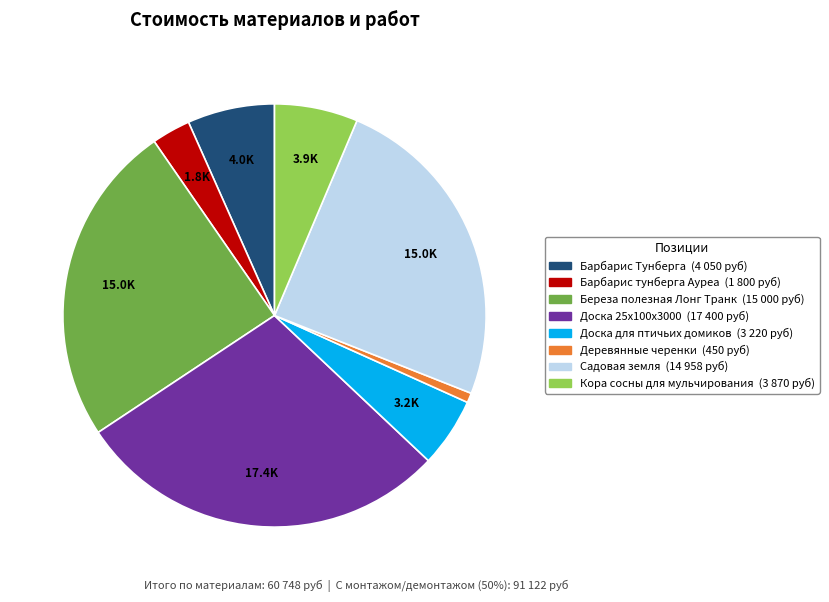

What is the smallest slice in the pie chart?

Деревянные черенки